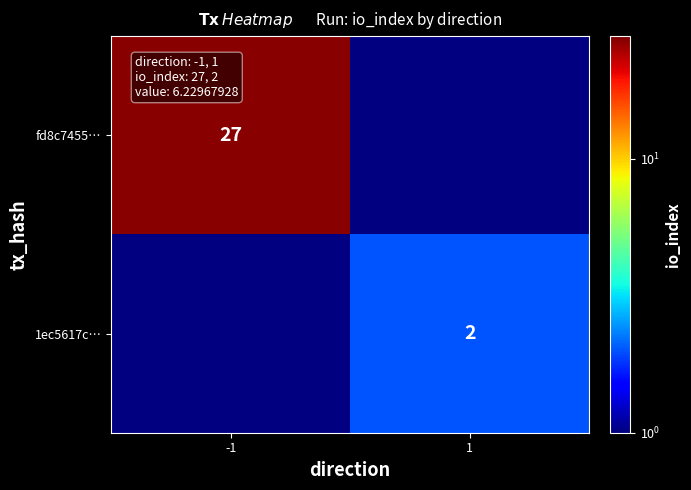

The value of fd8c7455… at -1 is 27. True or false?

True